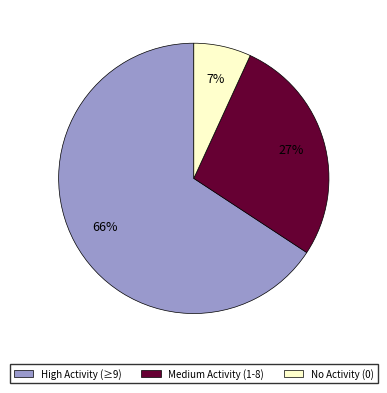

Which category has the biggest portion of the pie?

High Activity (≥9)